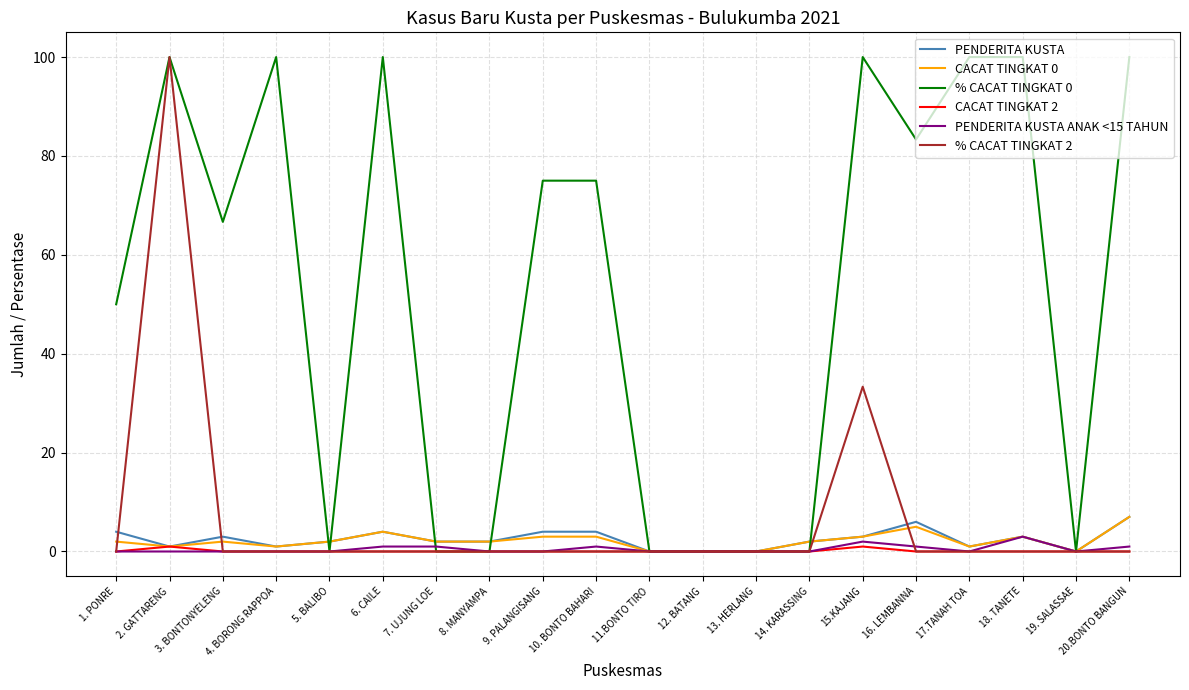

True or false: % CACAT TINGKAT 0 has a value of 0.0 at 8. MANYAMPA.

True